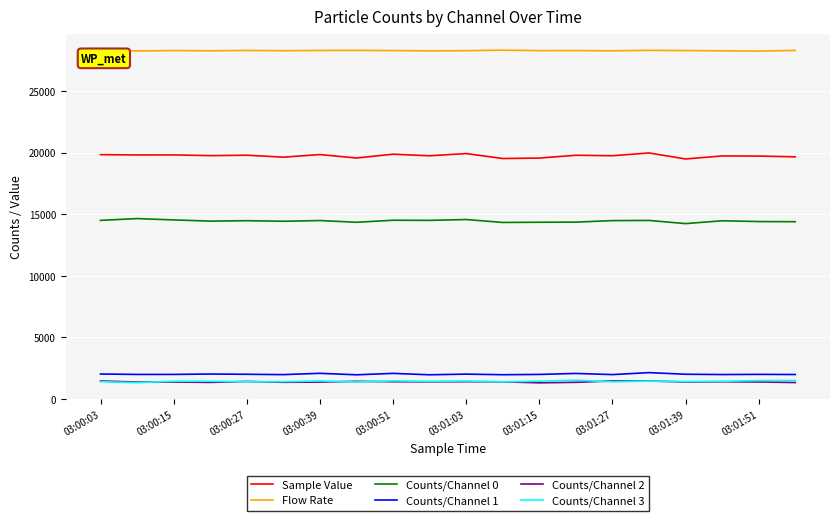

True or false: Counts/Channel 1 and Counts/Channel 3 intersect in this chart.

False